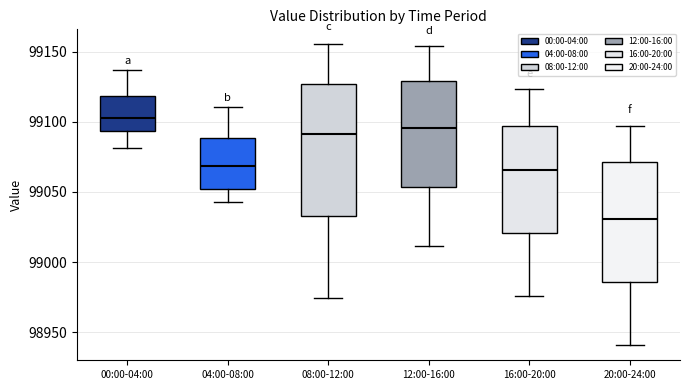

Where does the lower whisker of the box for 12:00-16:00 end on the y-axis? The values are not printed on the chart, so give them approximately, as read against the axis.

99010